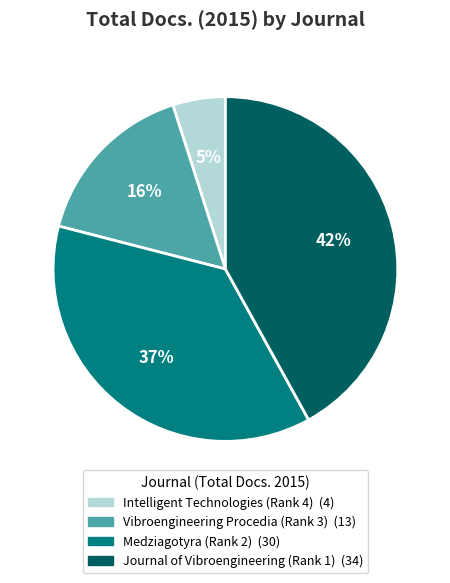

To the nearest percent, what percentage of the pie is Intelligent Technologies (Rank 4)?

5%